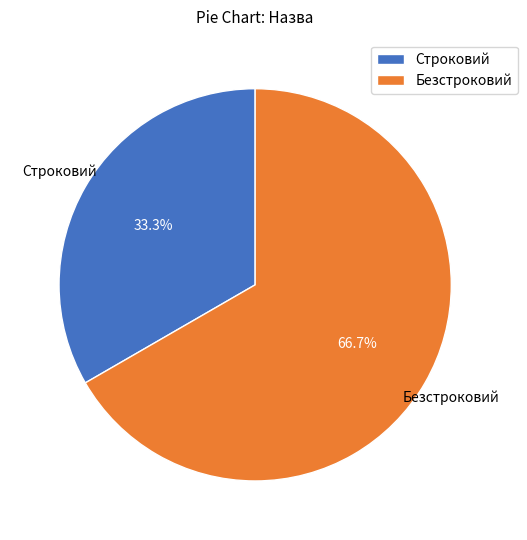

What is the largest slice in the pie chart?

Безстроковий